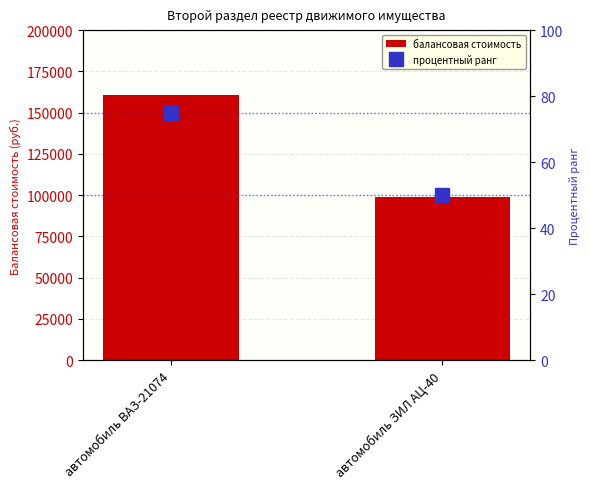

What is the value of the процентный ранг bar at the 2nd from the left?

50